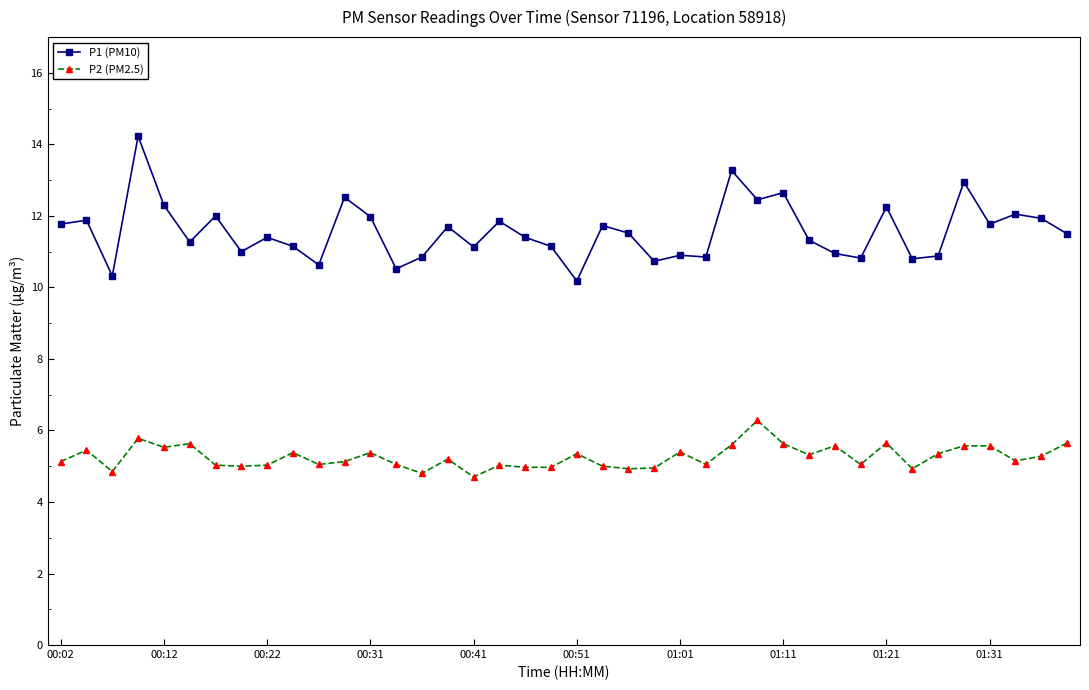

True or false: P2 (PM2.5) and P1 (PM10) cross at least once.

False